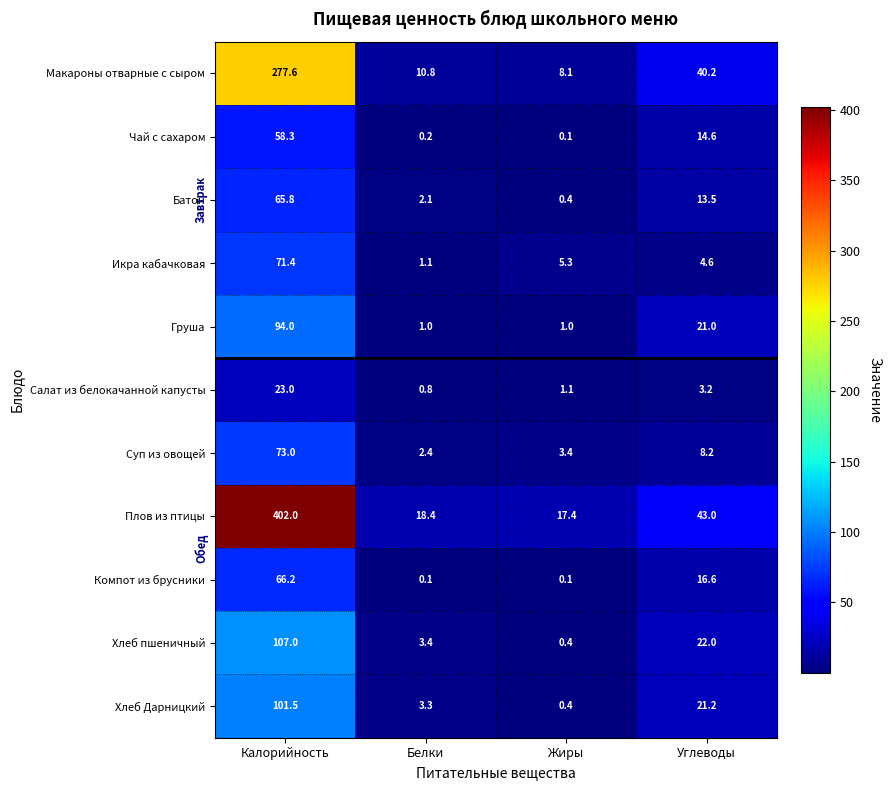

Read the Икра кабачковая value at Белки.

1.1